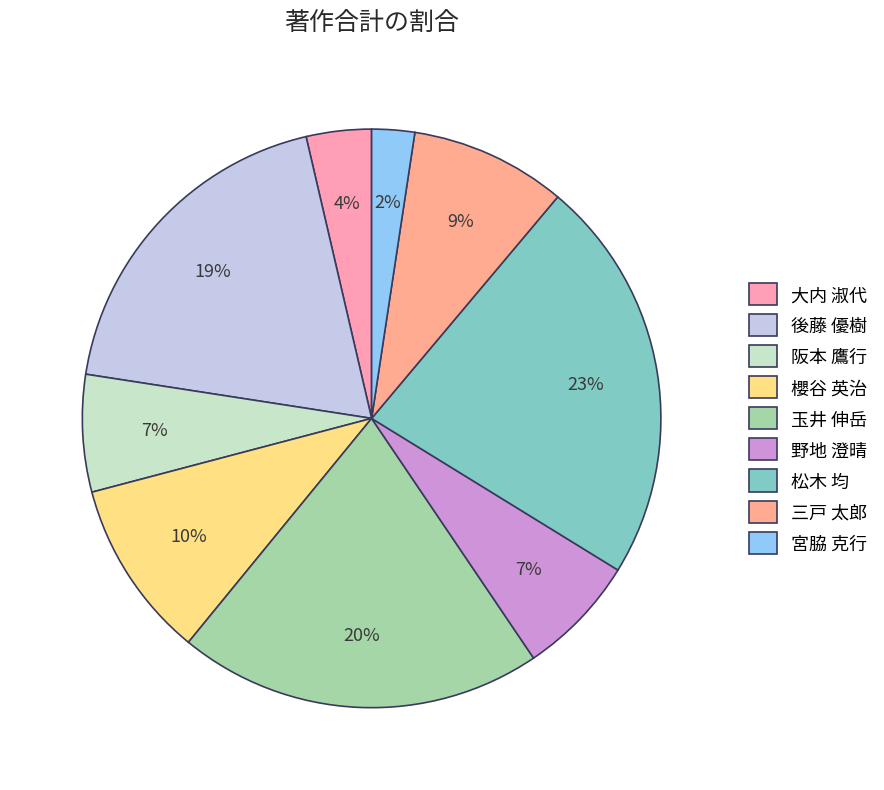

To the nearest percent, what portion does 櫻谷 英治 represent?

10%